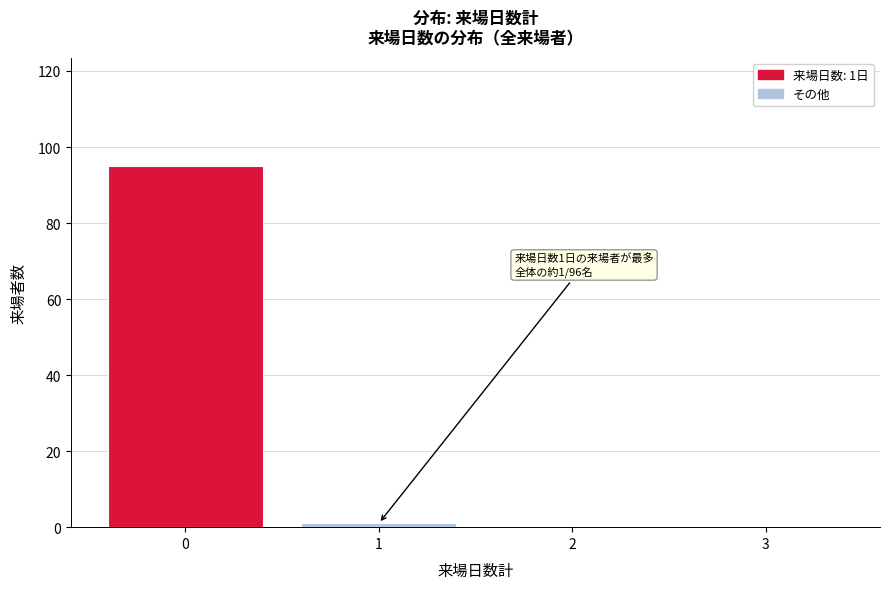

Reading left to right, extract all data points from this chart.

0=95	1=1	2=0	3=0